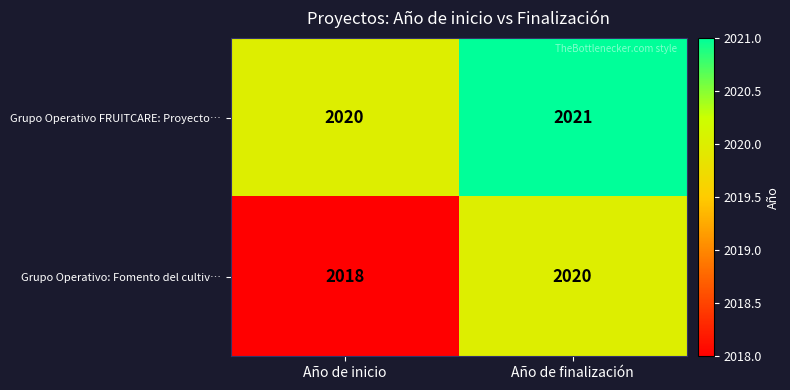

At which label is Grupo Operativo: Fomento del cultiv… closest to 2019?

Año de inicio